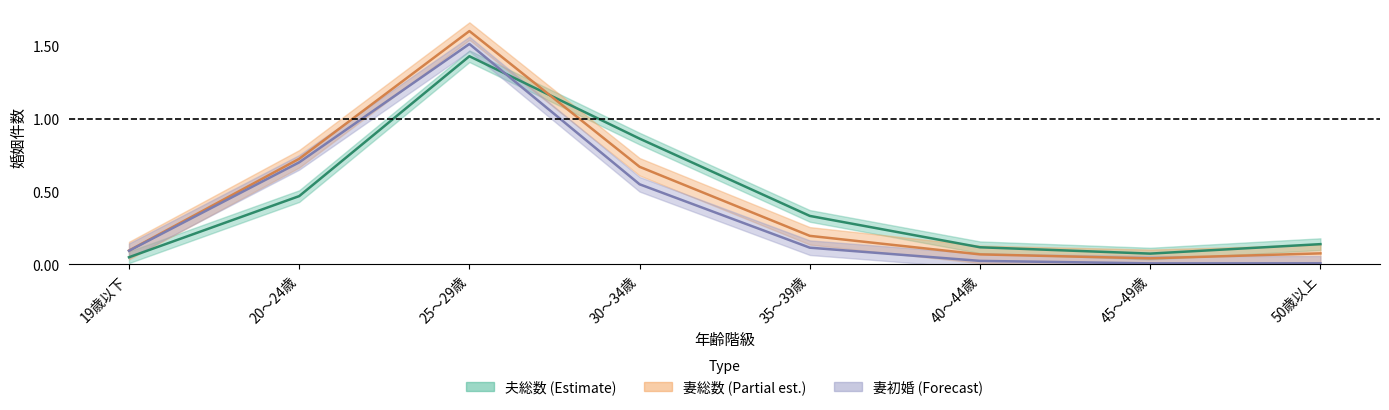

Rank the series at 30～34歳 from lowest to highest value.

妻初婚, 妻総数, 夫総数